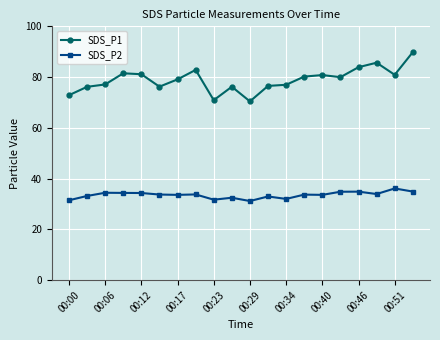

Which series has the widest spread of values?

SDS_P1